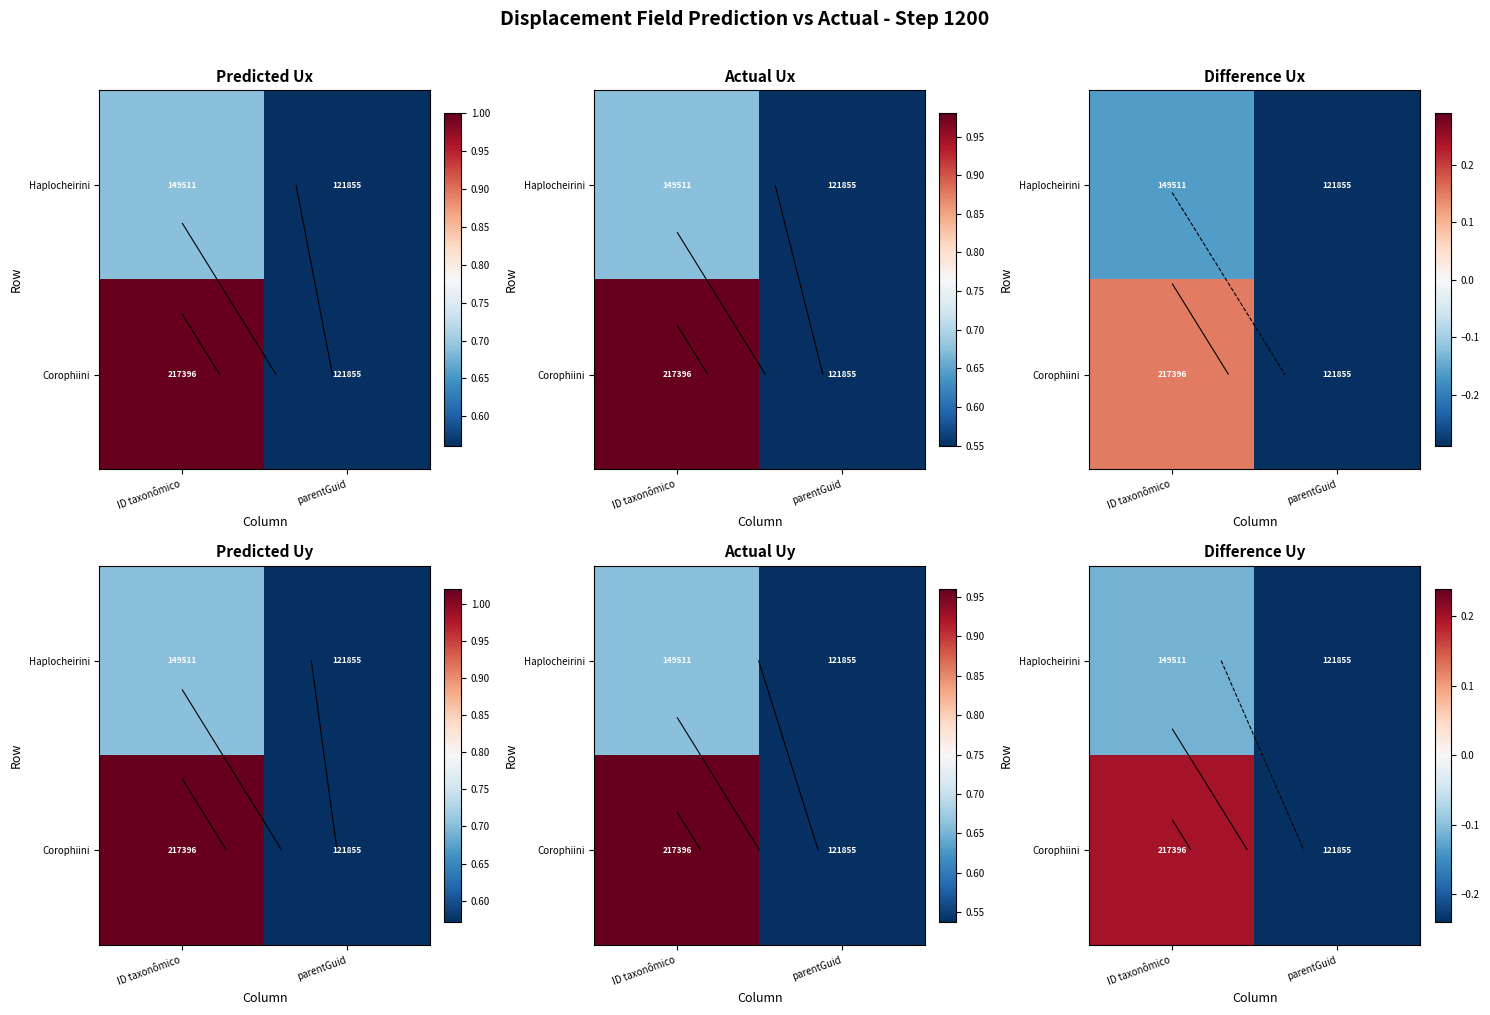

What is the total value across all series at parentGuid?

-0.5